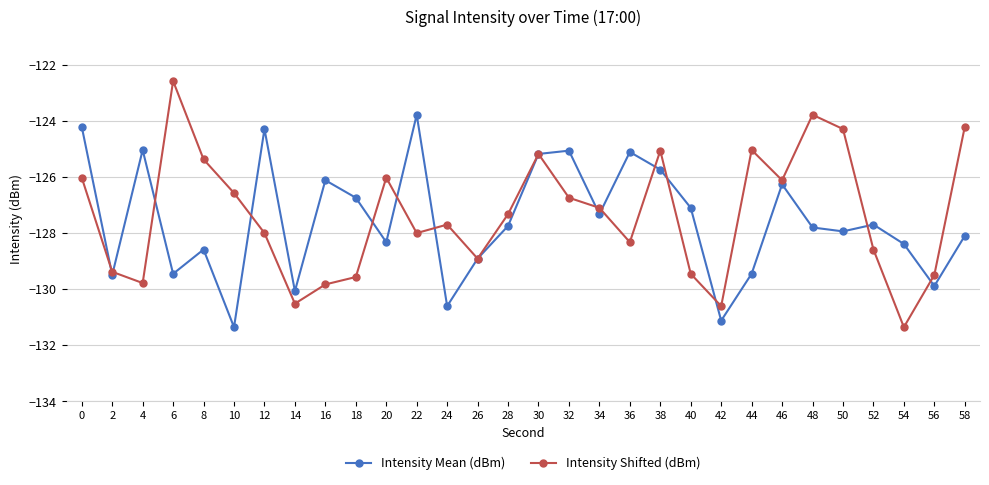

The value of Intensity Mean (dBm) at 56 is -29.1. True or false?

False